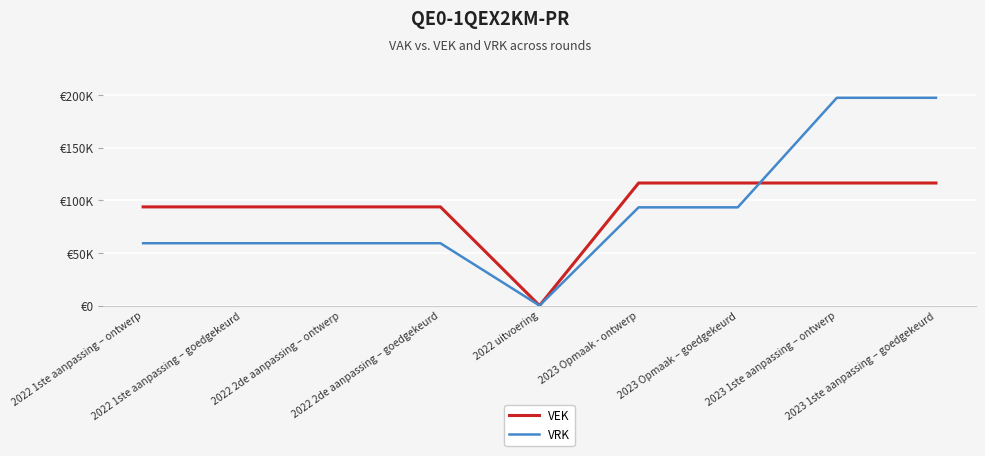

Which series ends up on top after the final intersection of VEK and VRK?

VRK